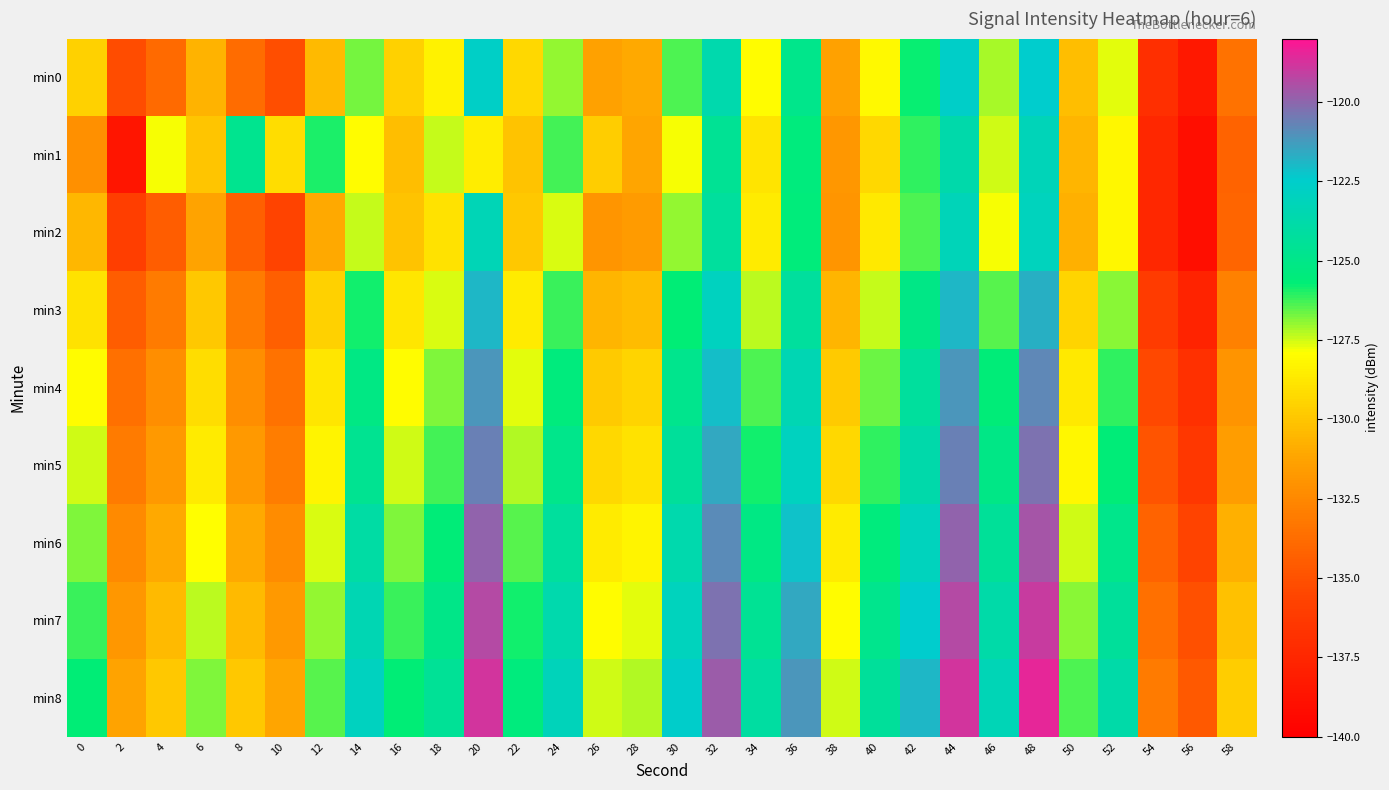

Count the number of categories in the chart.

30